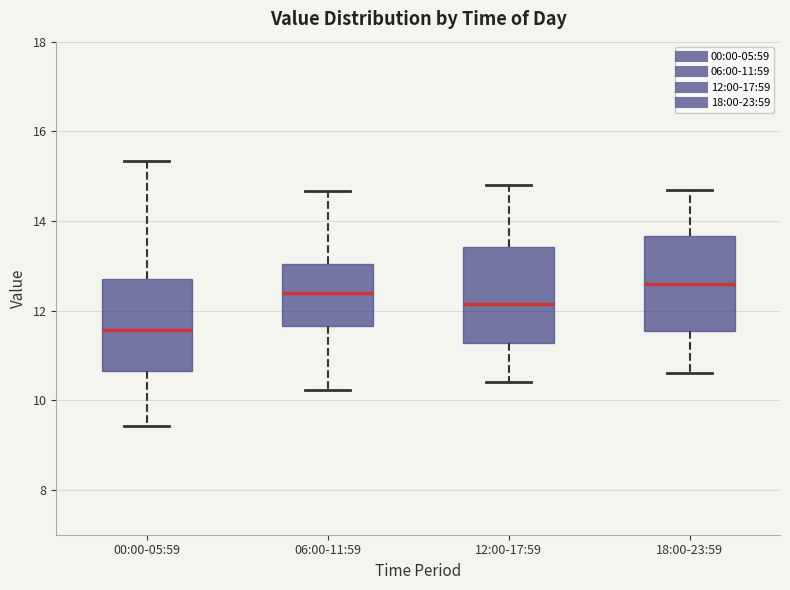

Which box's median line is the highest?

18:00-23:59